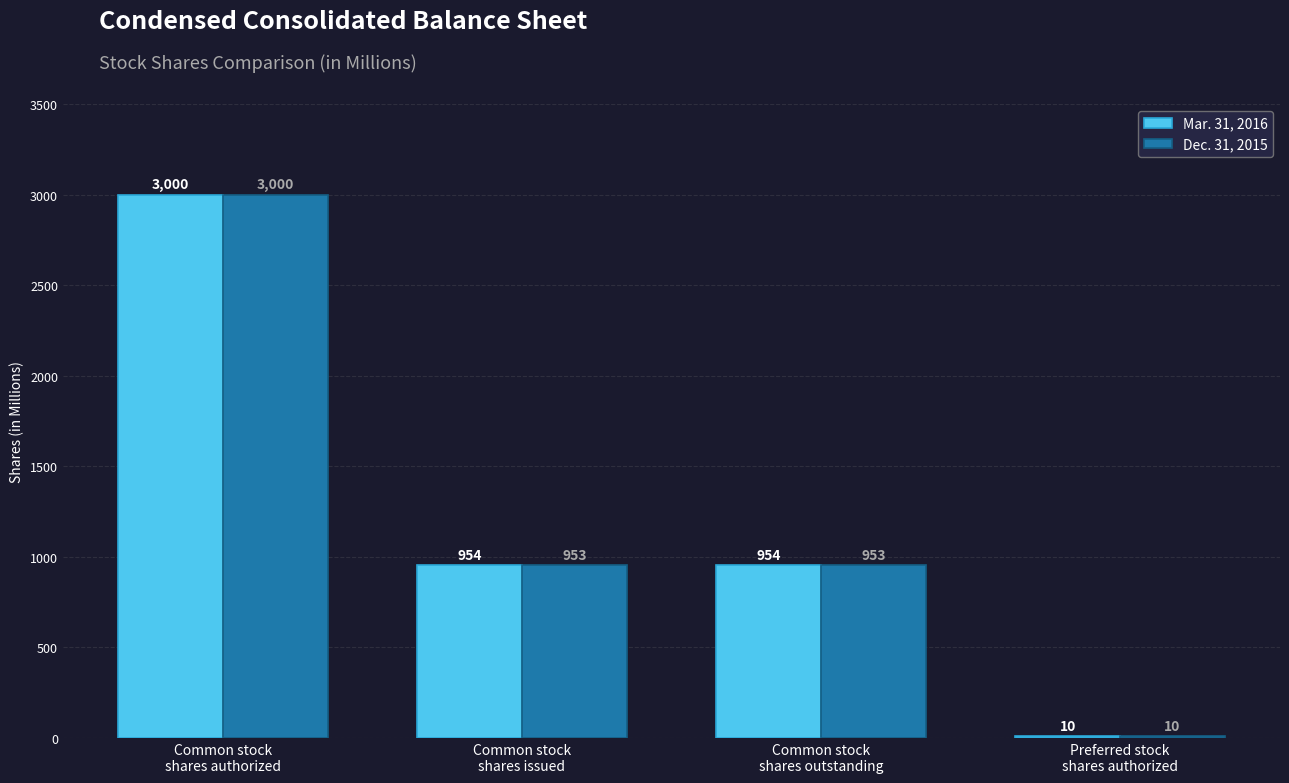

Which series has the largest total across all categories?

Mar. 31, 2016